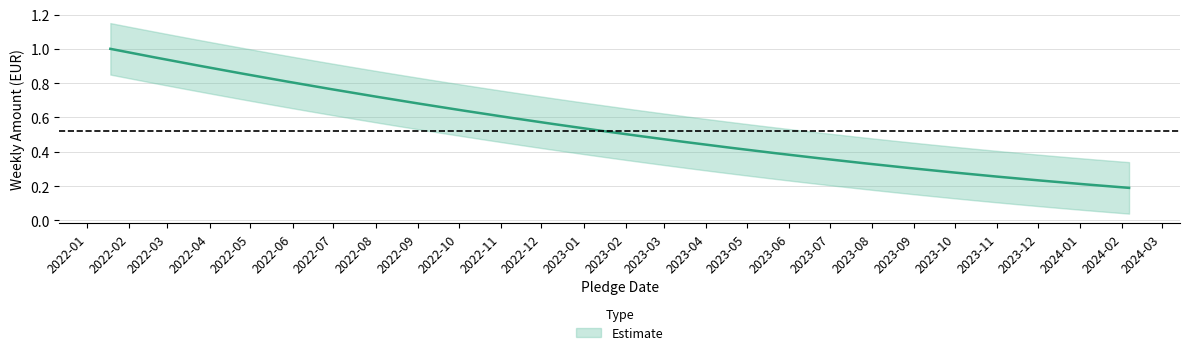

Which has a higher value, 2024-02-06 or 2022-01-18?

2022-01-18